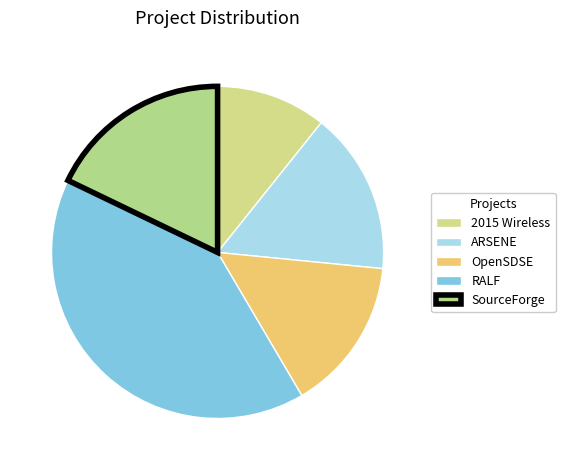

What is the change in value from RALF to SourceForge?

-281